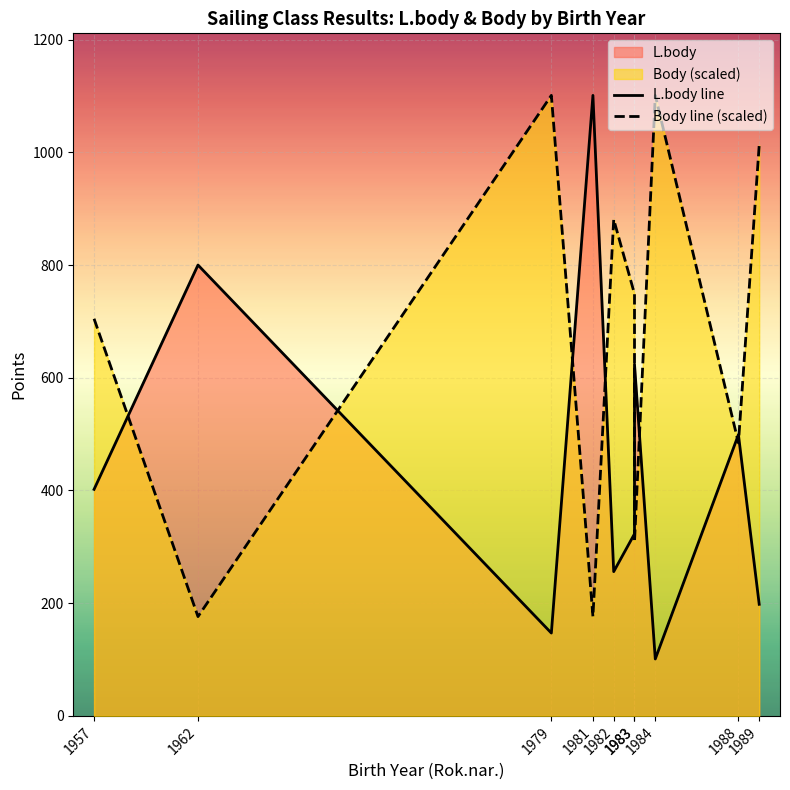

Which series has the largest total across all categories?

Body line (scaled)